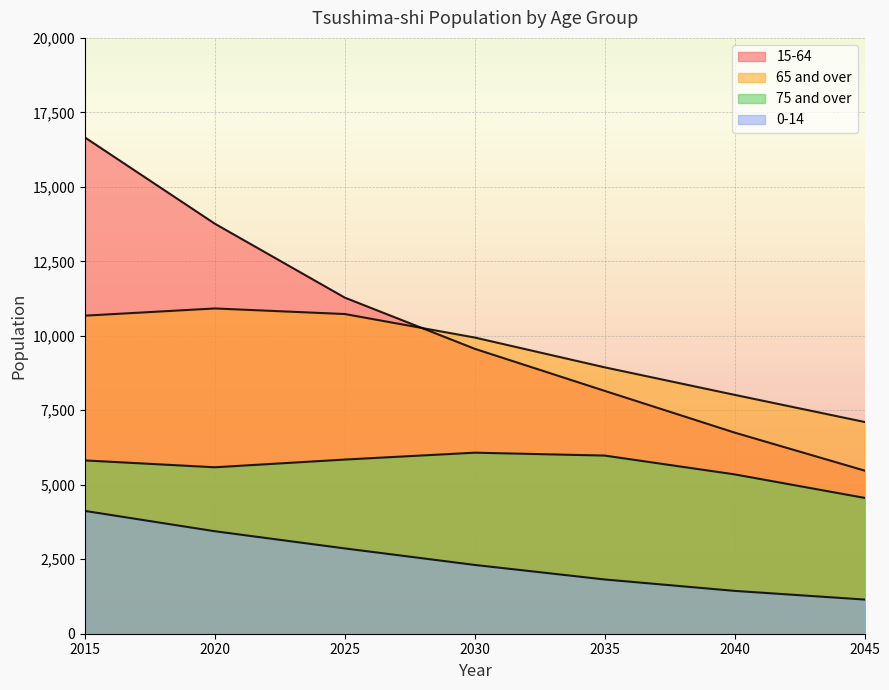

Where is 65 and over nearest to the value 9013?

2035